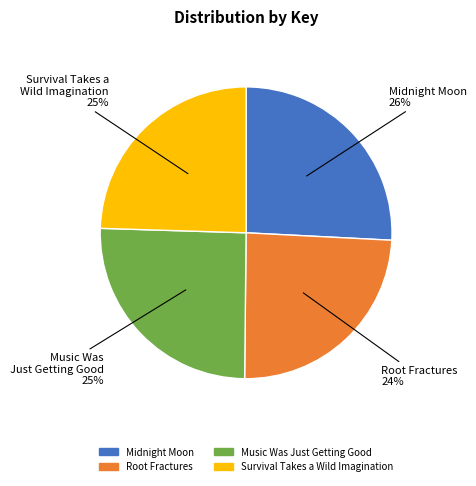

What is the ratio of the value at Music Was Just Getting Good to the value at Root Fractures?

1.0